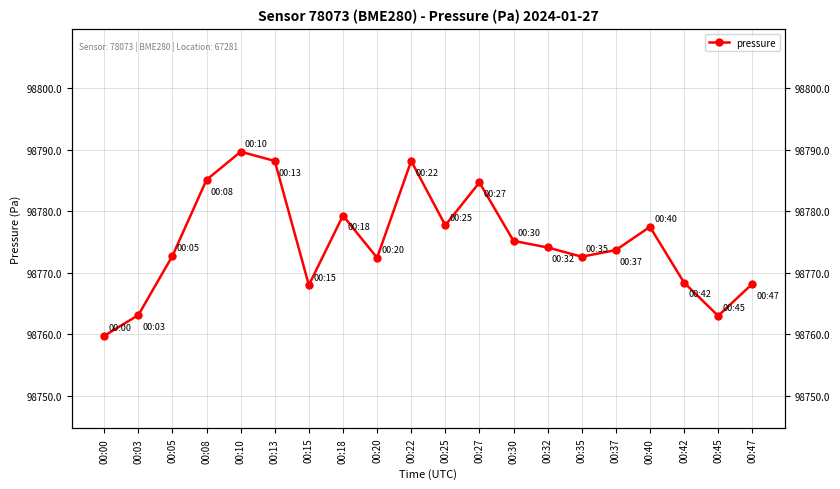

What is the difference between the values at 00:25 and 00:47?

9.5